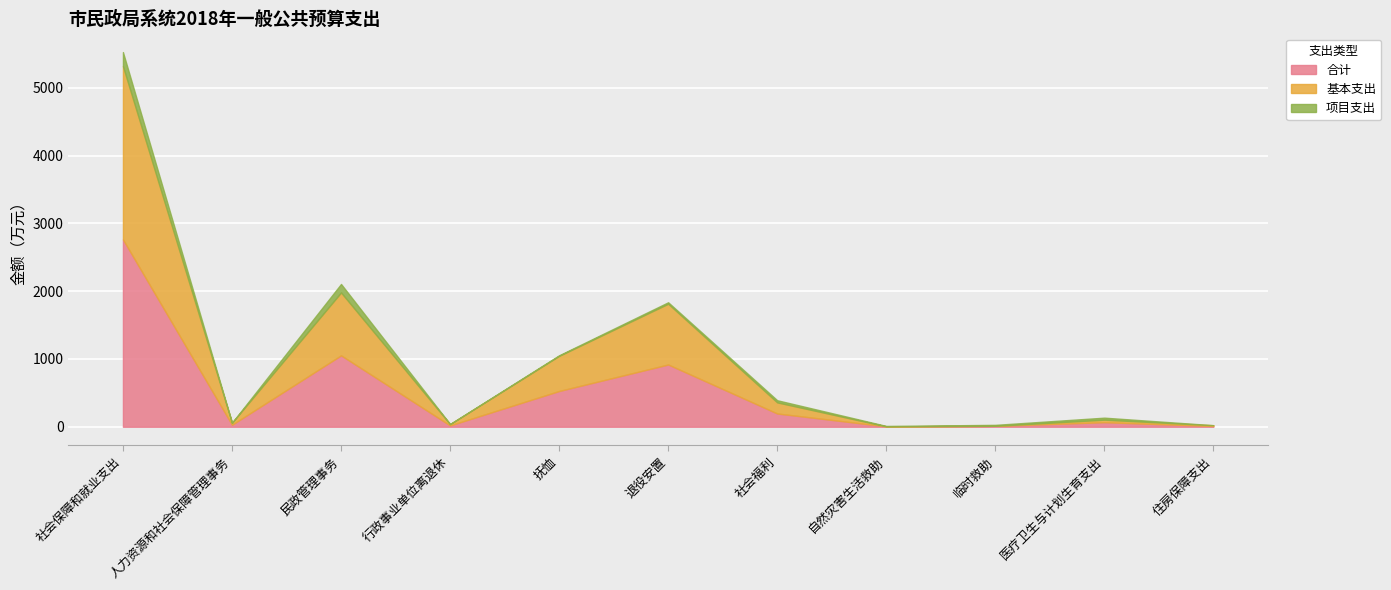

How many intersections are there between 基本支出 and 项目支出?

2